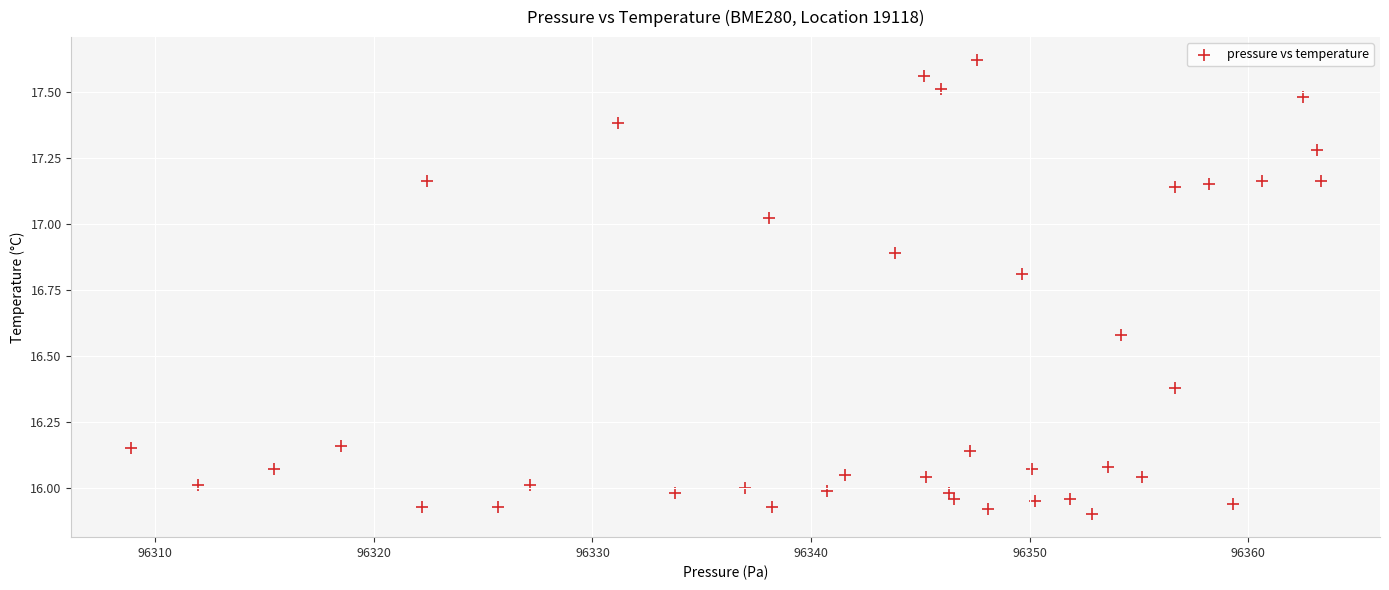

What is the range of X values (max minus min)?

54.4